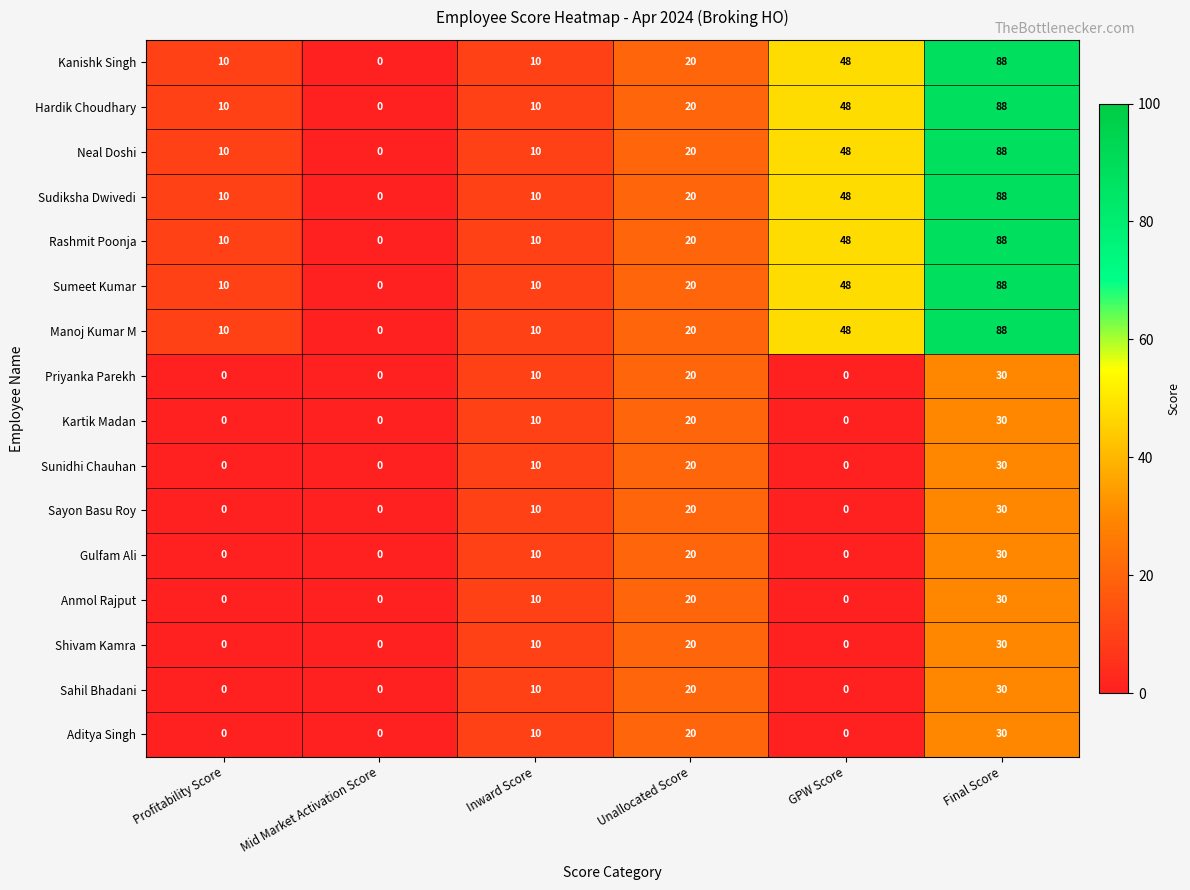

Is it true that Hardik Choudhary equals 48 at GPW Score?

True